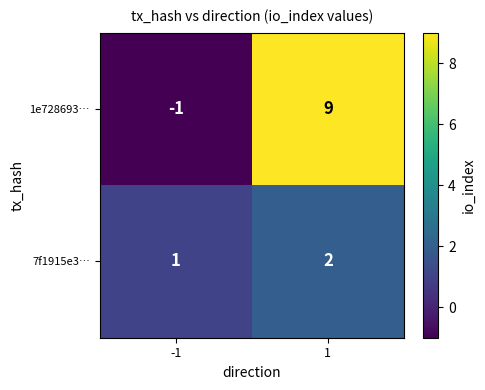

Count the number of categories in the chart.

2